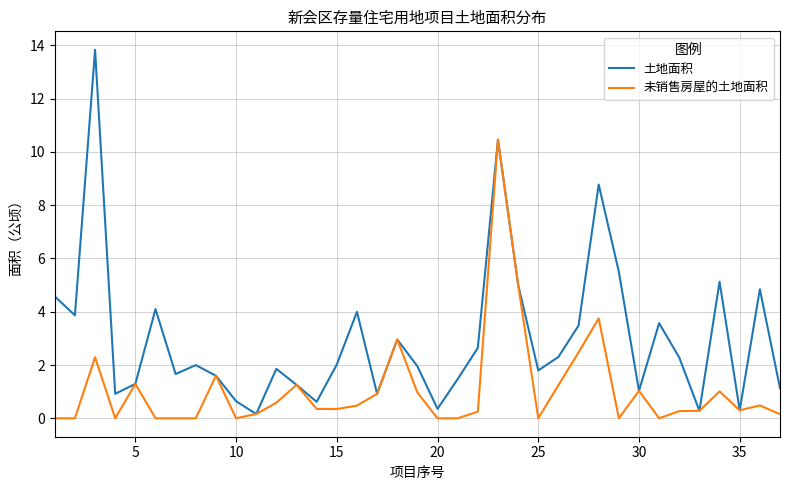

How many categories are shown in the chart?

37